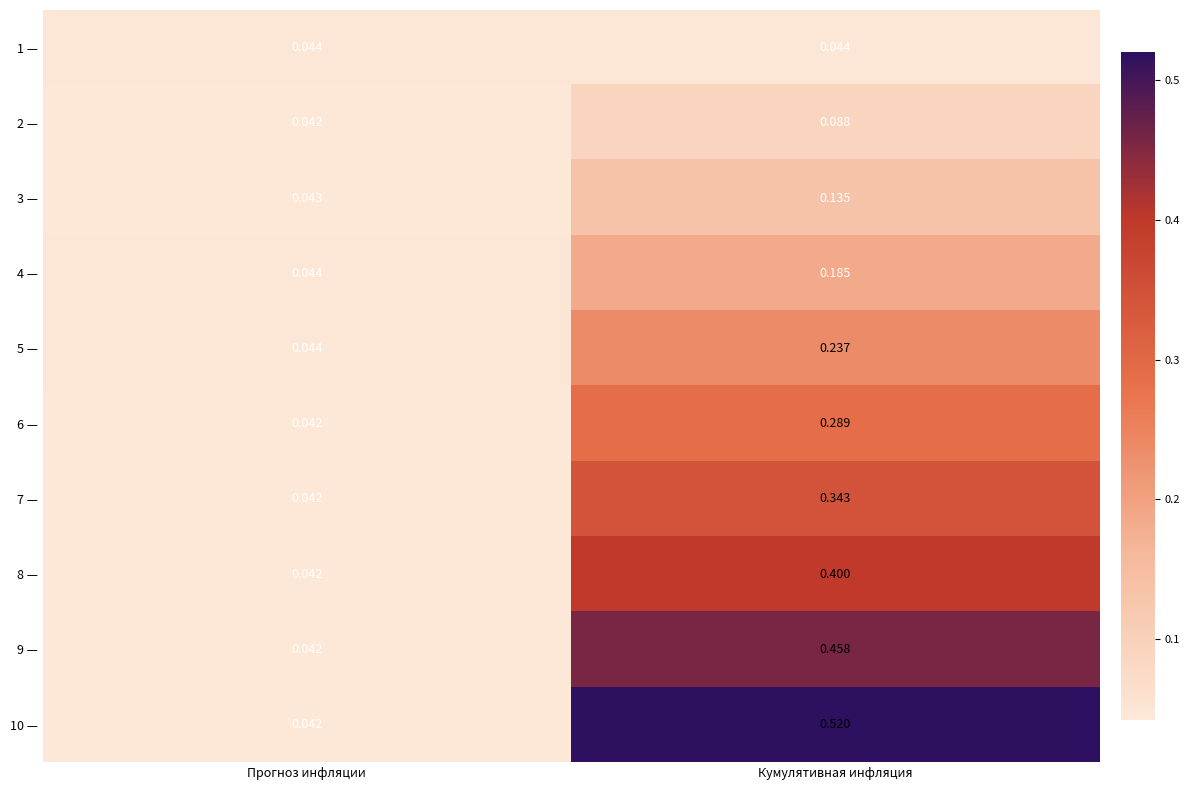

At how many categories does at least one series exceed 0?

2